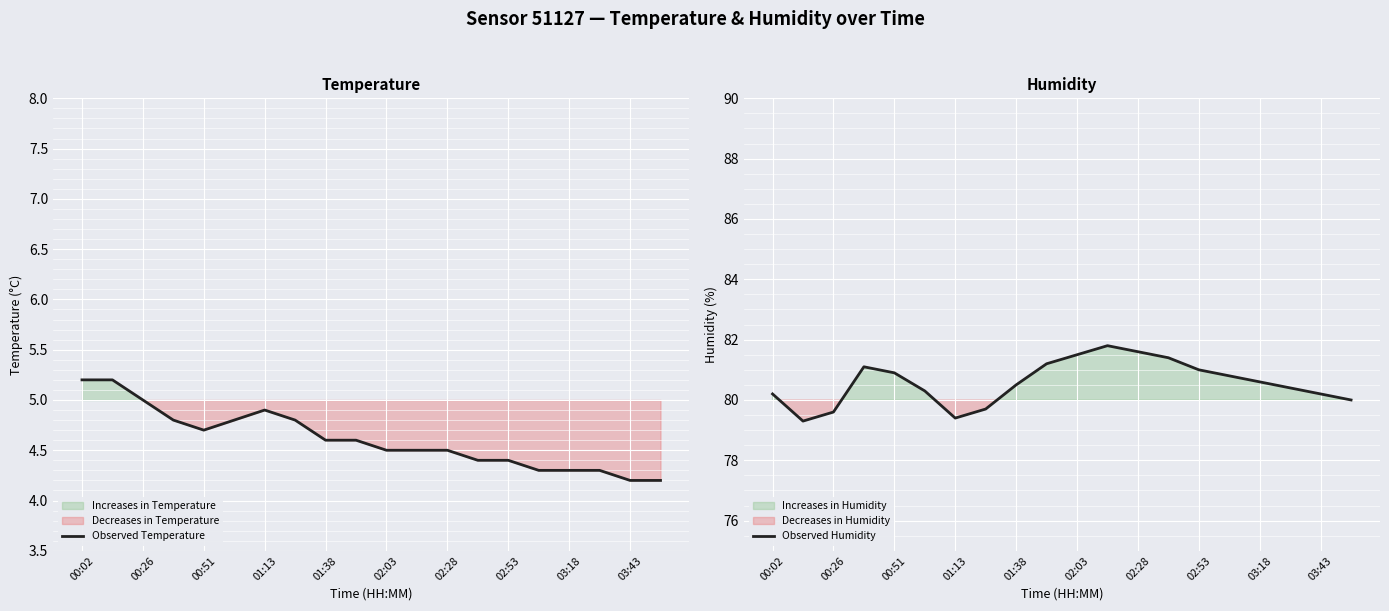

What is the lowest value of the Observed Temperature series?

4.2